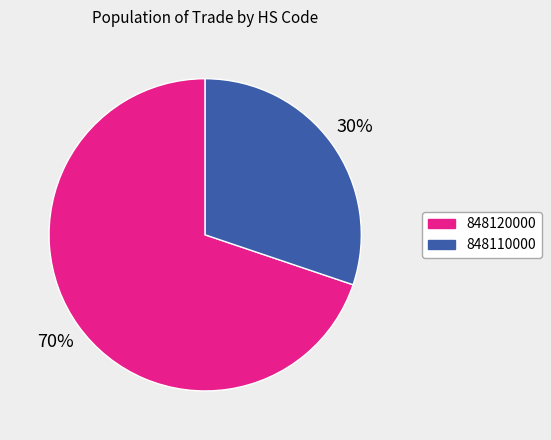

How many segments does this pie chart have?

2